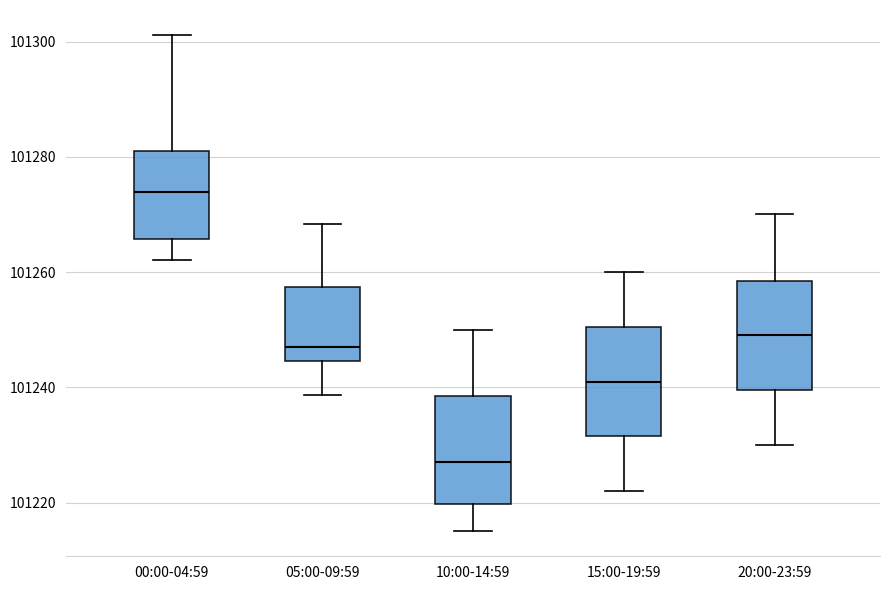

Reading left to right, read every box against the y-axis: the position of its median line, the range the box covers, and the ends of its whiskers. The values are not printed on the chart, so give them approximately, as read against the axis.

00:00-04:59: median 101274, box 101266 to 101280, whiskers 101262 to 101302
05:00-09:59: median 101248, box 101244 to 101258, whiskers 101238 to 101268
10:00-14:59: median 101228, box 101220 to 101238, whiskers 101216 to 101250
15:00-19:59: median 101242, box 101232 to 101250, whiskers 101222 to 101260
20:00-23:59: median 101250, box 101240 to 101258, whiskers 101230 to 101270